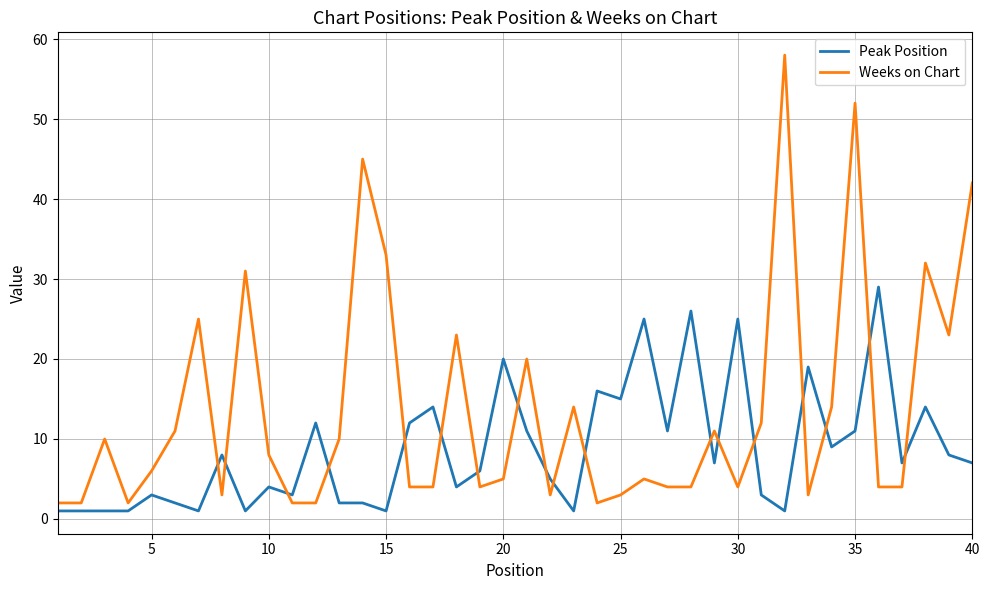

List the series in order of their overall mean, lowest first.

Peak Position, Weeks on Chart